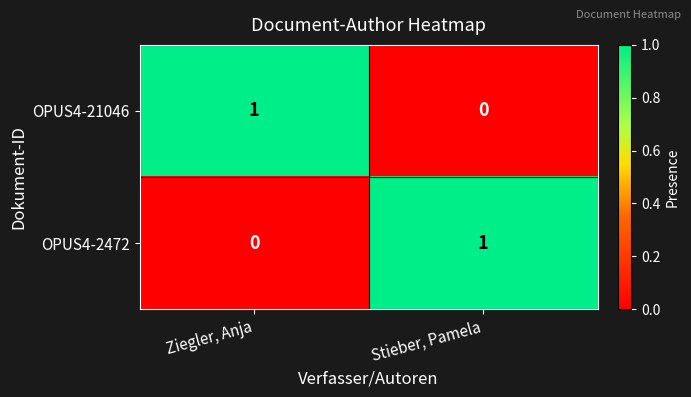

Count the number of data series in this chart.

2